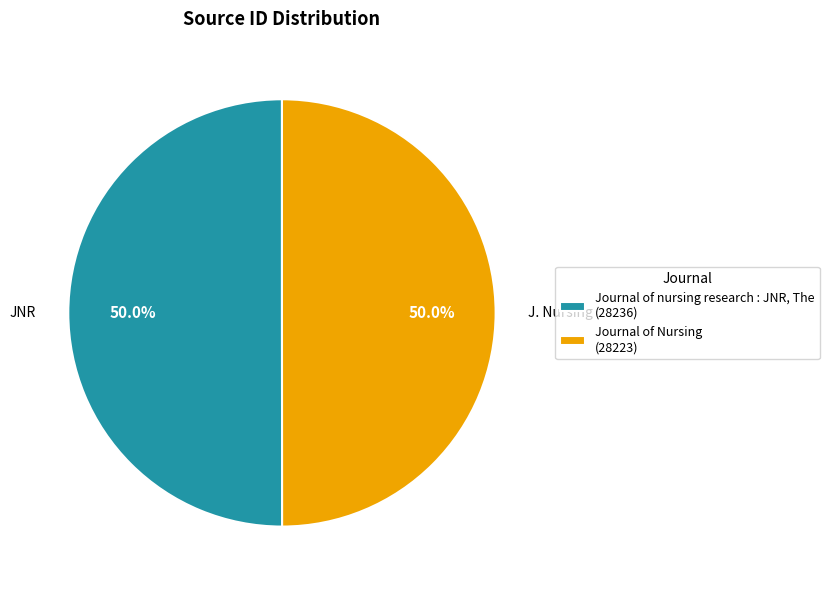

To the nearest percent, what portion does Journal of nursing research : JNR, The represent?

50%